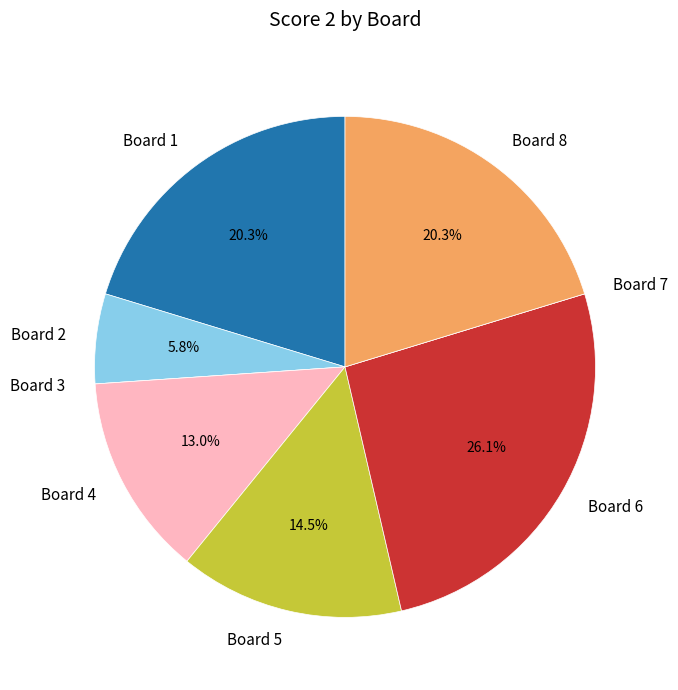

What percentage is NOT represented by Board 2?

94.2%